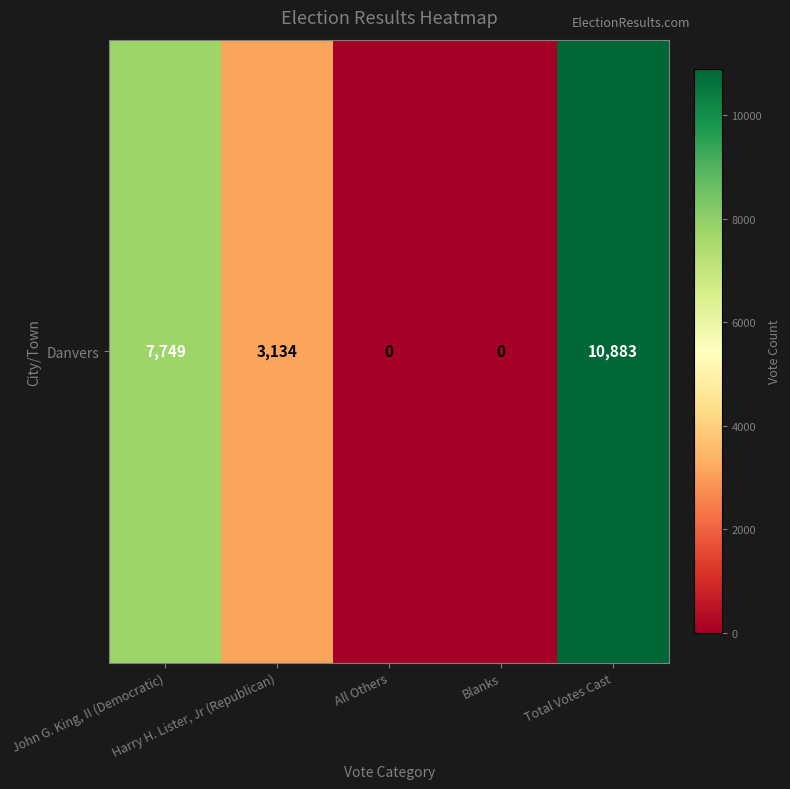

Which has a higher value, All Others or Total Votes Cast?

Total Votes Cast